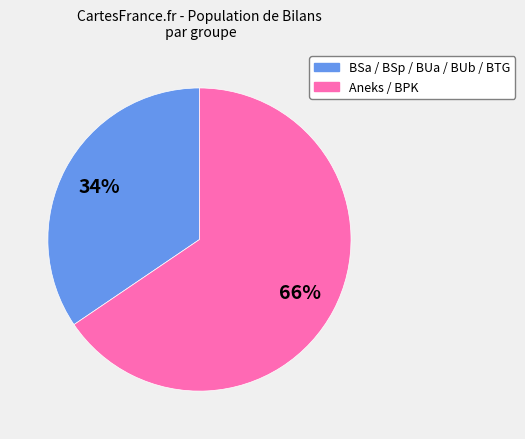

To the nearest percent, what is the average slice percentage?

50%